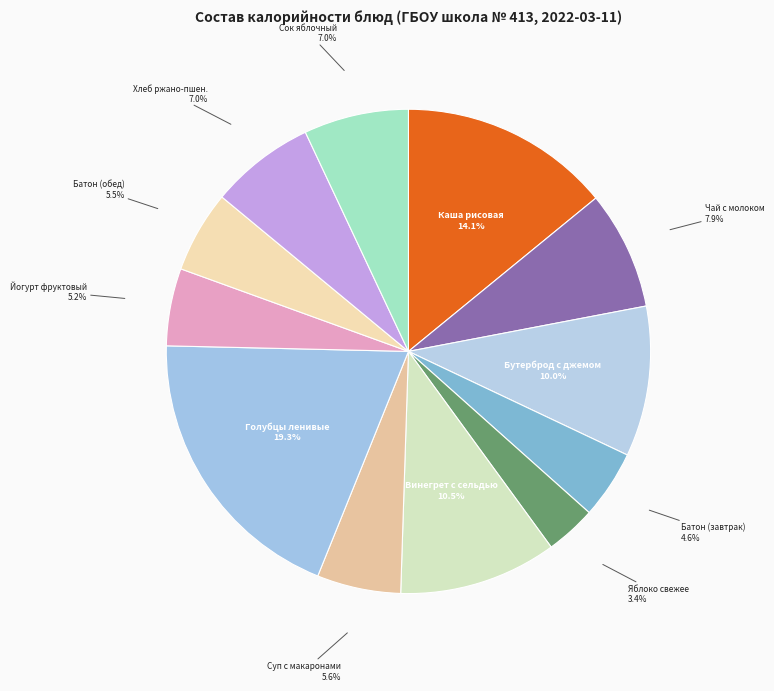

To the nearest percent, what is the average slice percentage?

8%